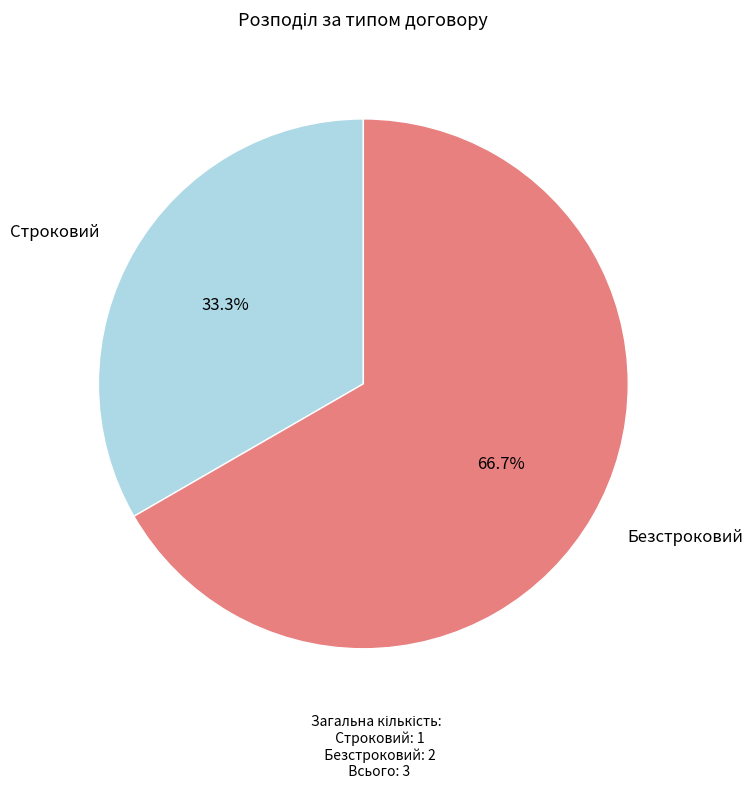

To the nearest percent, what is the difference between the largest and smallest slice percentages?

33%